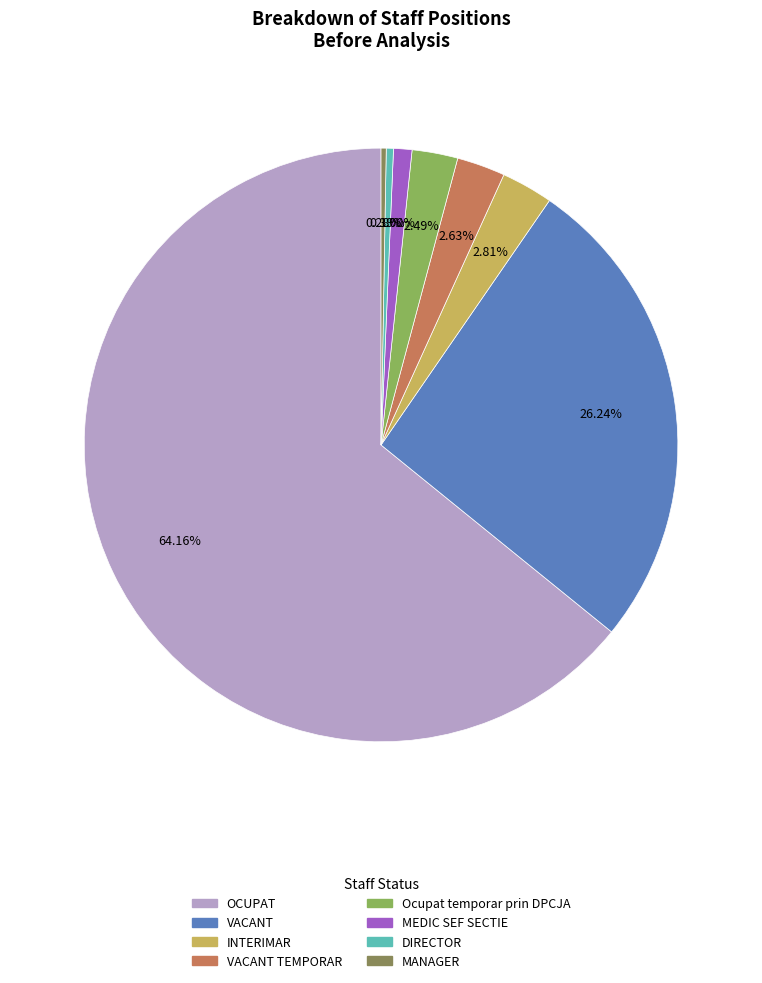

What percentage is NOT represented by MEDIC SEF SECTIE?

99.0%